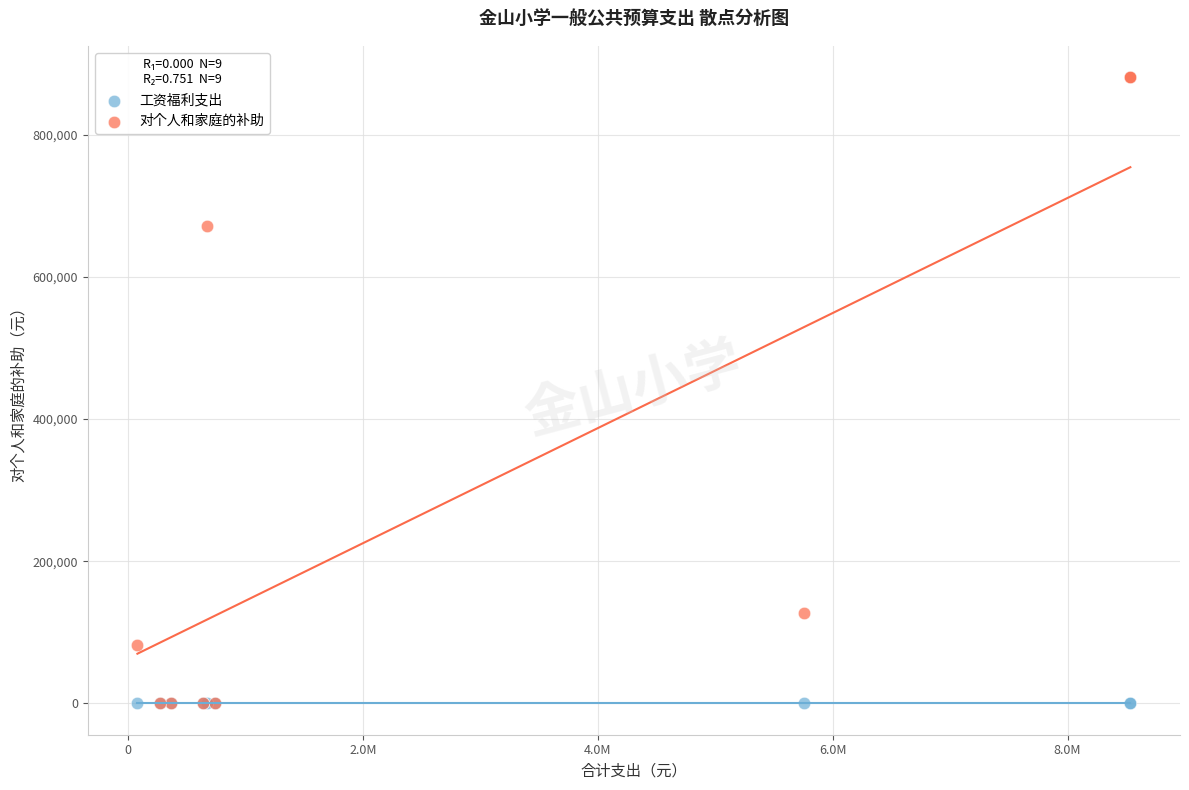

Which series contains the highest Y value?

对个人和家庭的补助